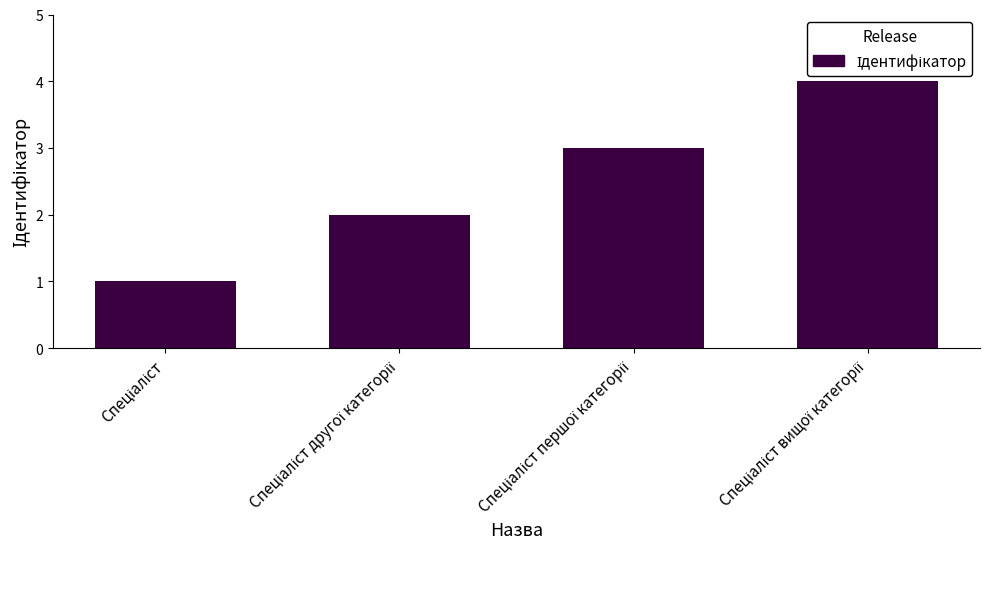

What is the difference between the maximum and second lowest values?

2